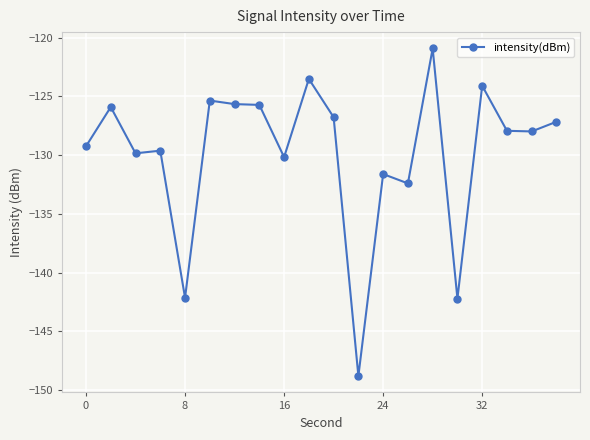

What is the average value?

-129.9